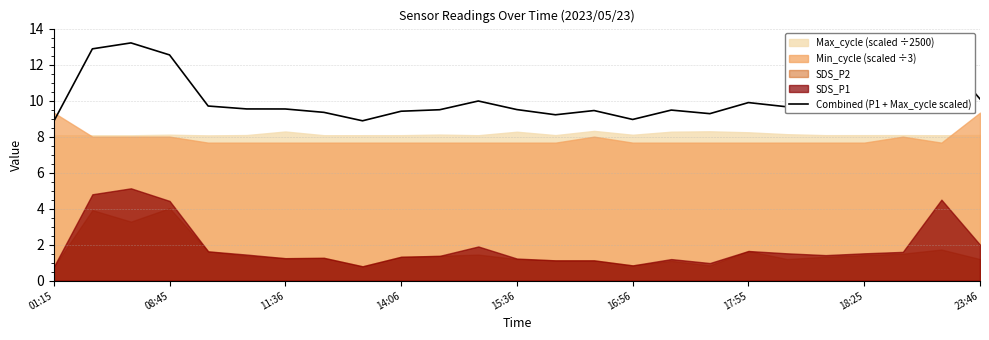

Reading left to right, list all the values displayed in this chart.

8.9	12.9	13.2	12.5	9.7	9.5	9.5	9.3	8.9	9.4	9.5	10.0	9.5	9.2	9.4	9.0	9.5	9.3	9.9	9.7	9.5	9.6	9.7	12.6	10.1